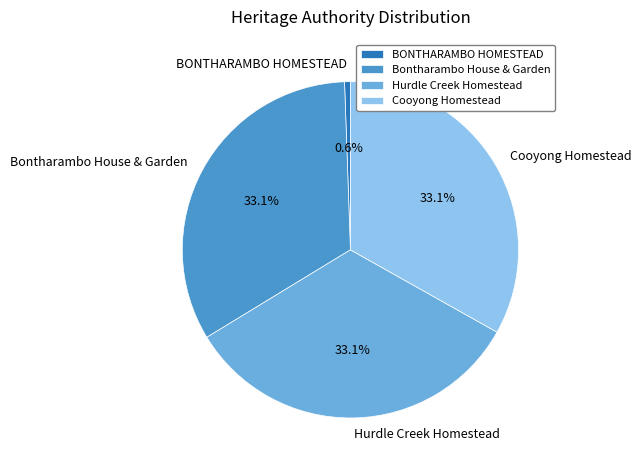

Which has a higher value, BONTHARAMBO HOMESTEAD or Hurdle Creek Homestead?

Hurdle Creek Homestead